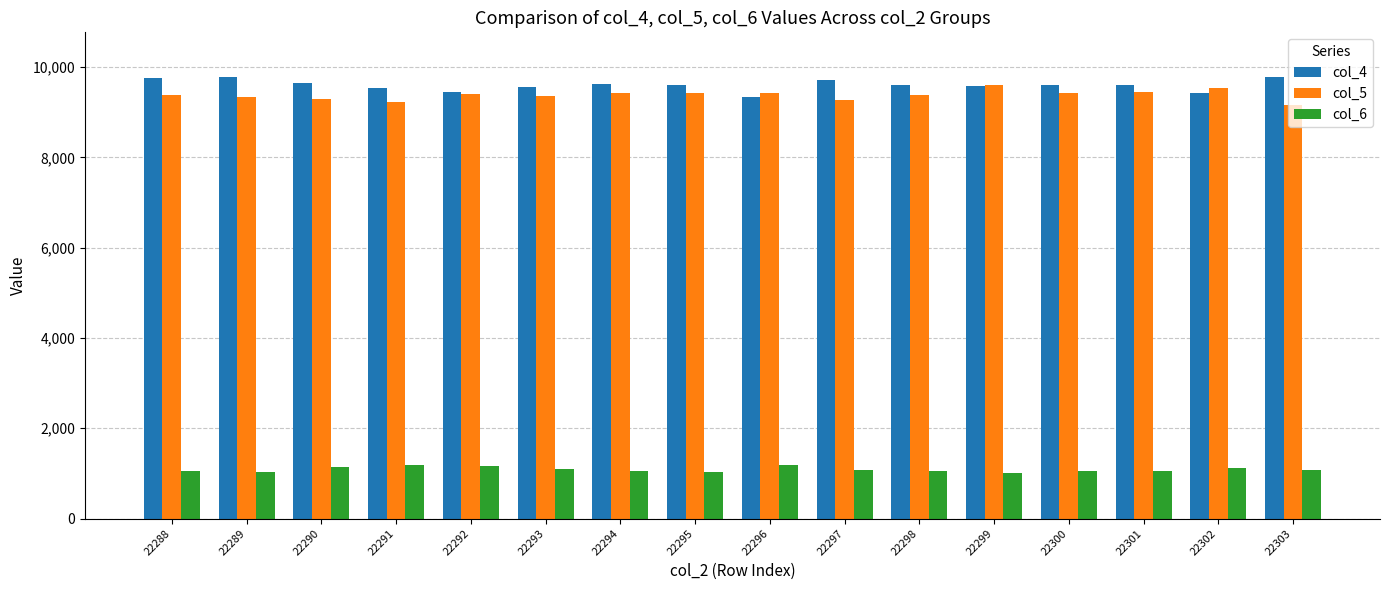

The col_5 series shows 12643 at 22293. True or false?

False